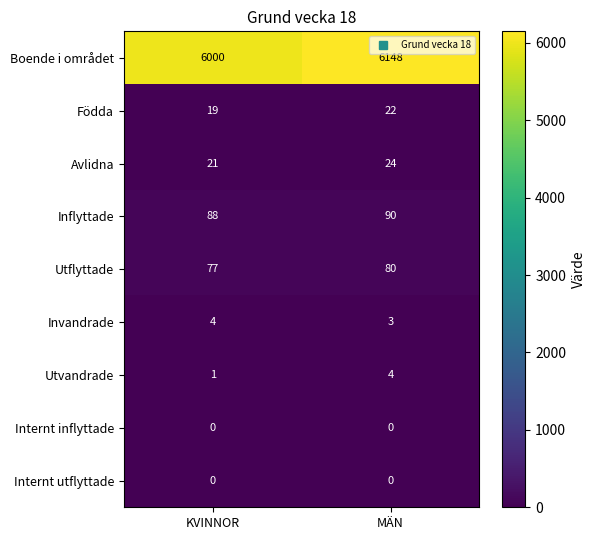

What is the sum of the Avlidna values at KVINNOR and MÄN?

45